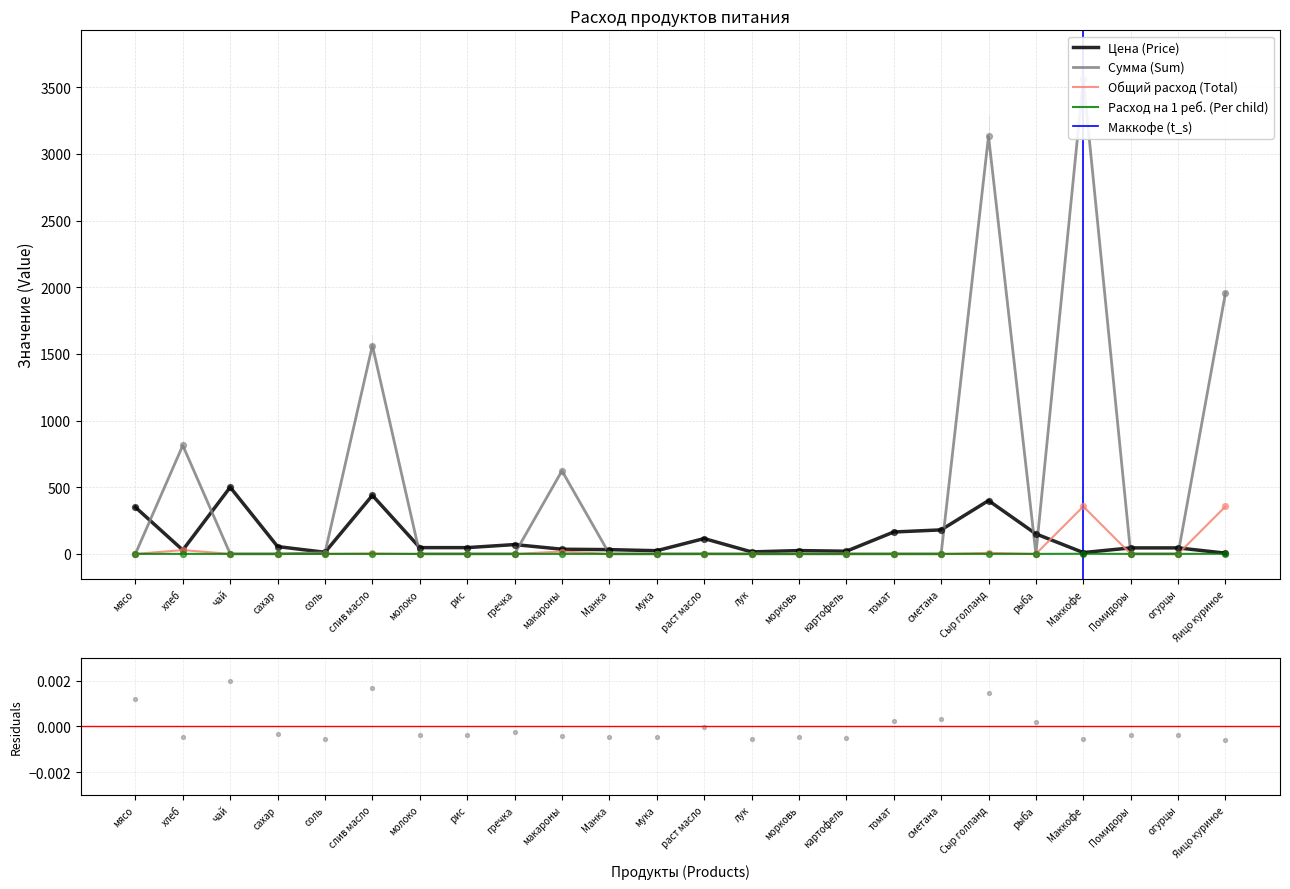

At which category is the sum across all series the highest?

Маккофе